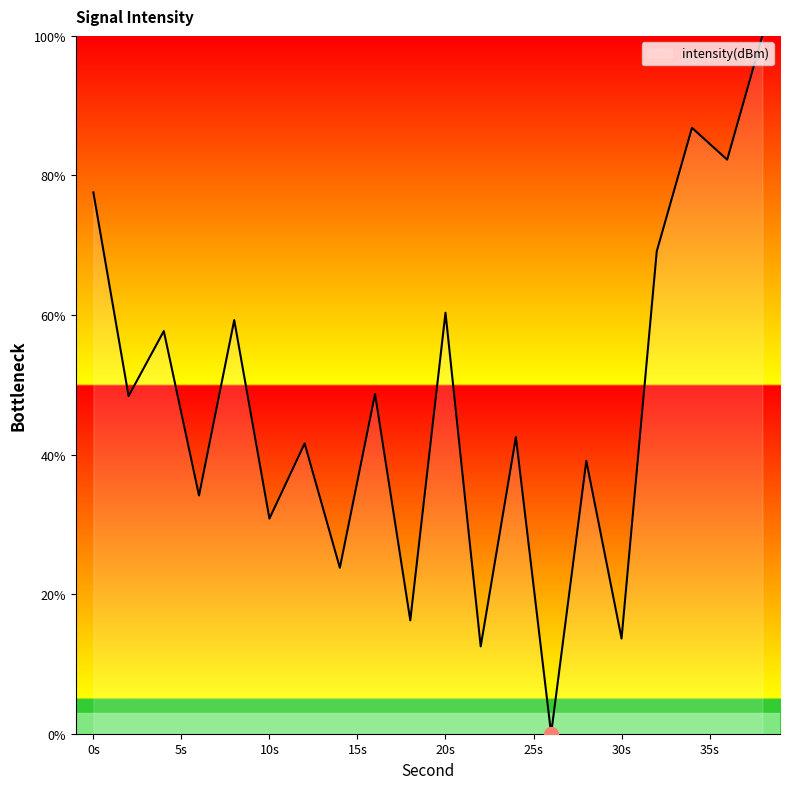

What is the greatest value displayed?

100.0